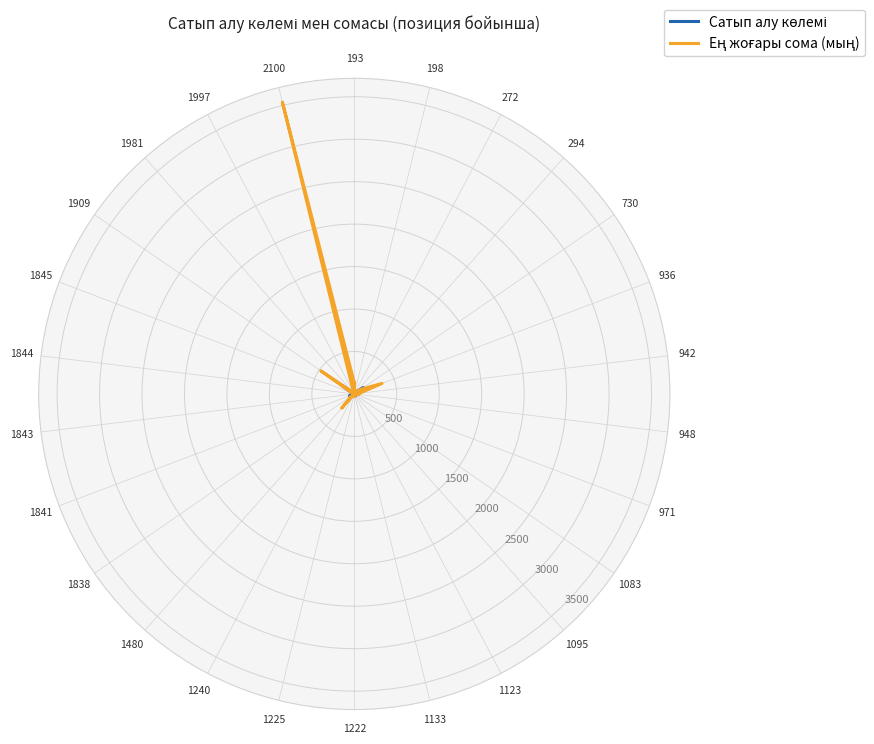

Where is Ең жоғары сома (мың) nearest to the value 1770?

1909